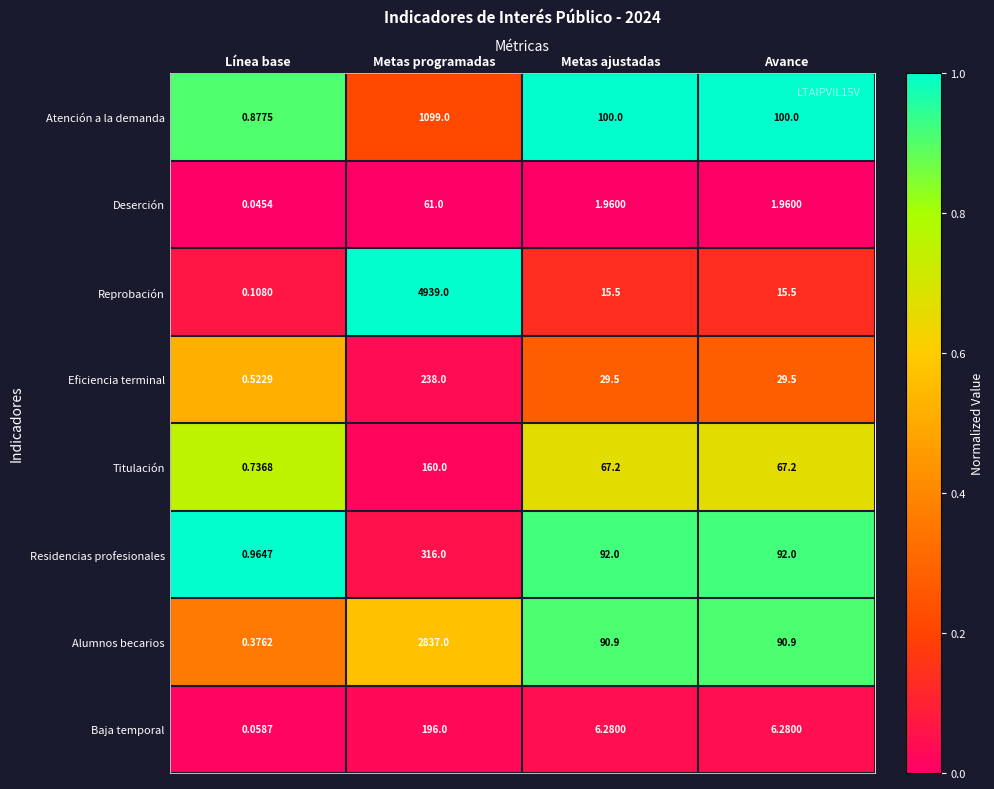

Which series has the largest total across all categories?

Reprobación